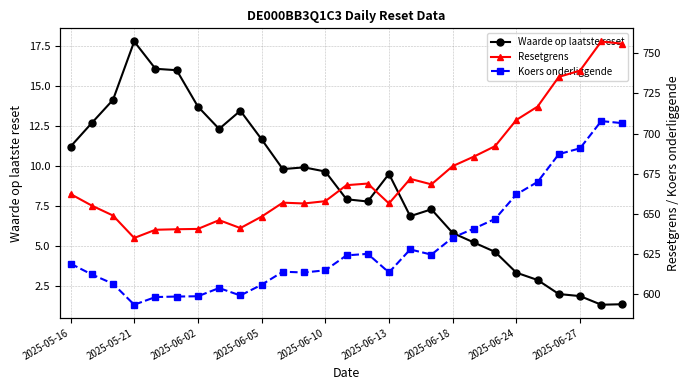

How many lines are shown in the chart?

3